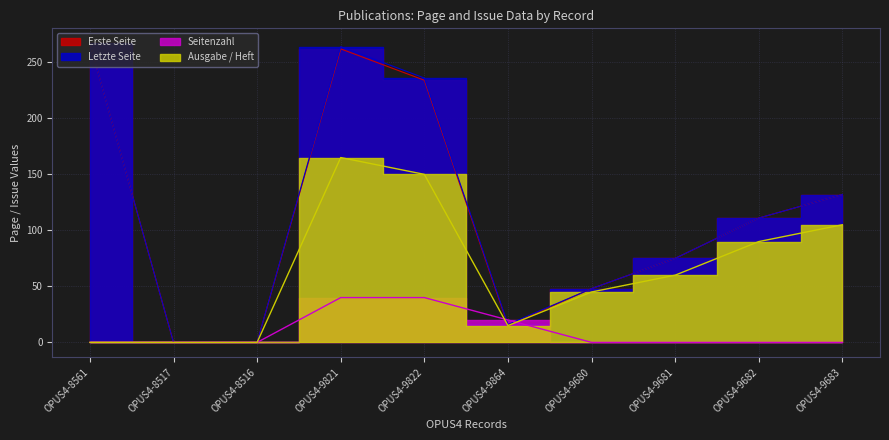

In Ausgabe / Heft, how many points are lower than both neighbors (excluding endpoints)?

1